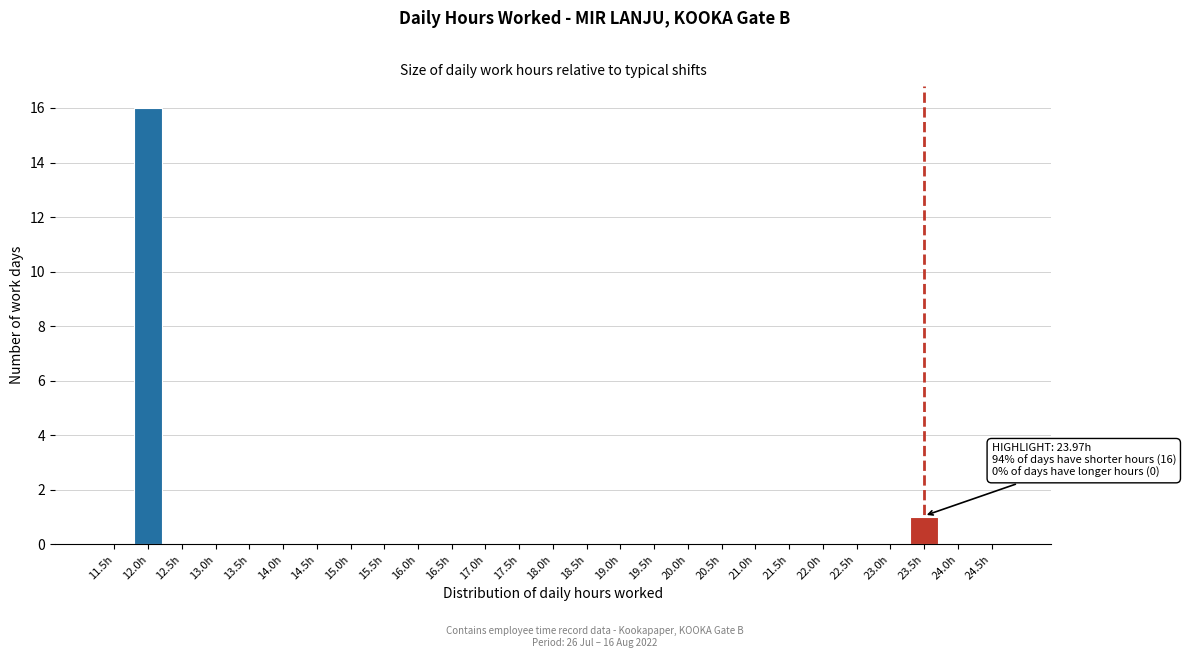

Reading right to left, what are all the values shown in this chart?

24.5h=0	24.0h=0	23.5h=1	23.0h=0	22.5h=0	22.0h=0	21.5h=0	21.0h=0	20.5h=0	20.0h=0	19.5h=0	19.0h=0	18.5h=0	18.0h=0	17.5h=0	17.0h=0	16.5h=0	16.0h=0	15.5h=0	15.0h=0	14.5h=0	14.0h=0	13.5h=0	13.0h=0	12.5h=0	12.0h=16	11.5h=0